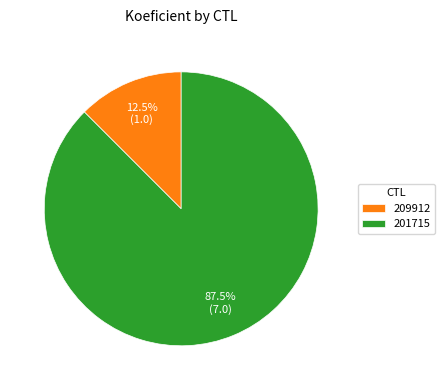

Is the sum of 209912 and 201715 greater than half?

Yes